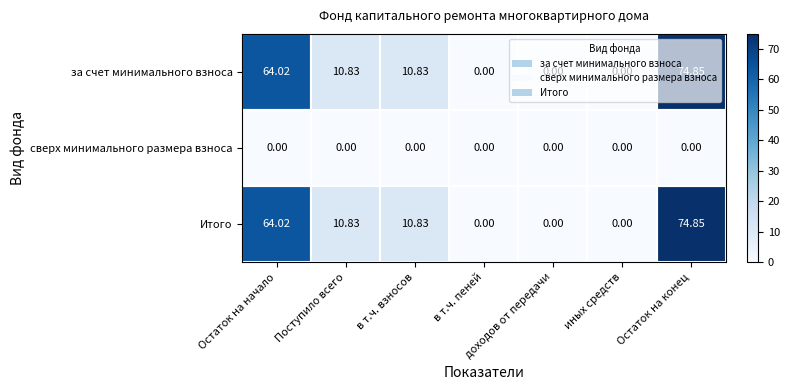

At which label does Итого first exceed 10?

Остаток на начало